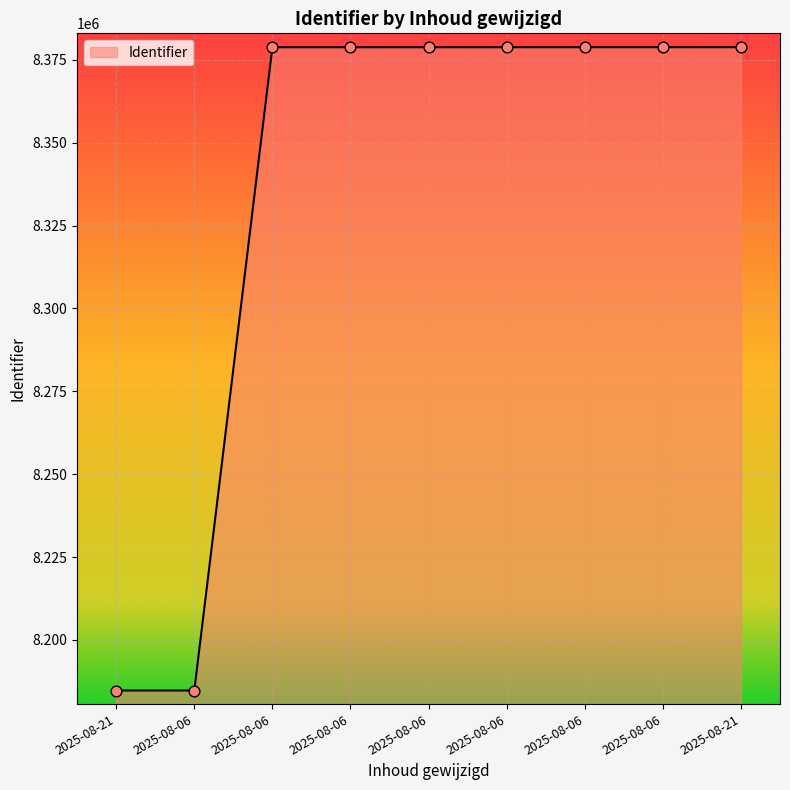

What is the ratio of the value at 2025-08-21 to the value at 2025-08-06?

1.0